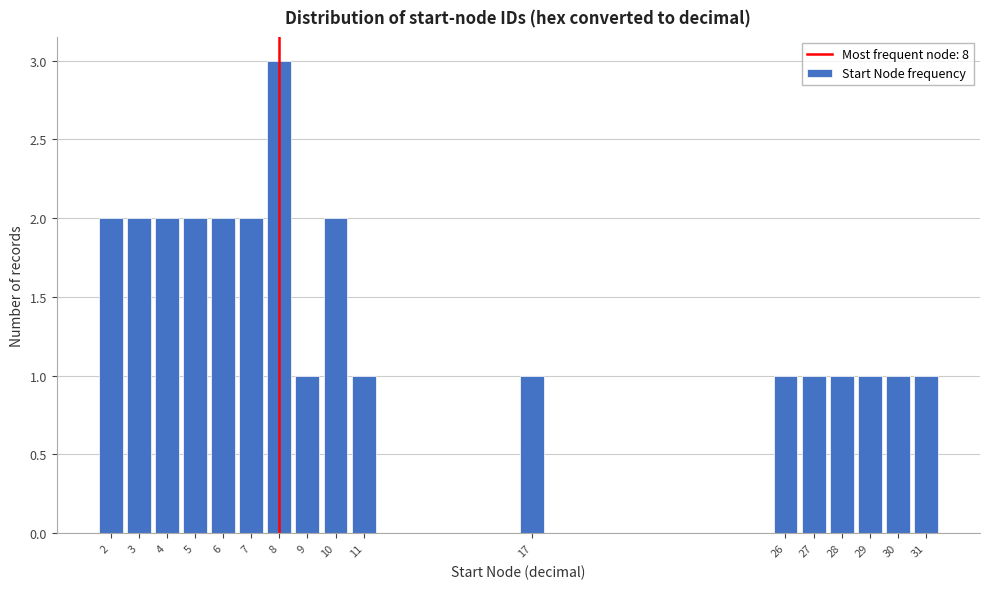

How tall is the bar that spans 6.5 to 7.5 on the x-axis? The values are not printed on the chart, so give them approximately, as read against the axis.

2